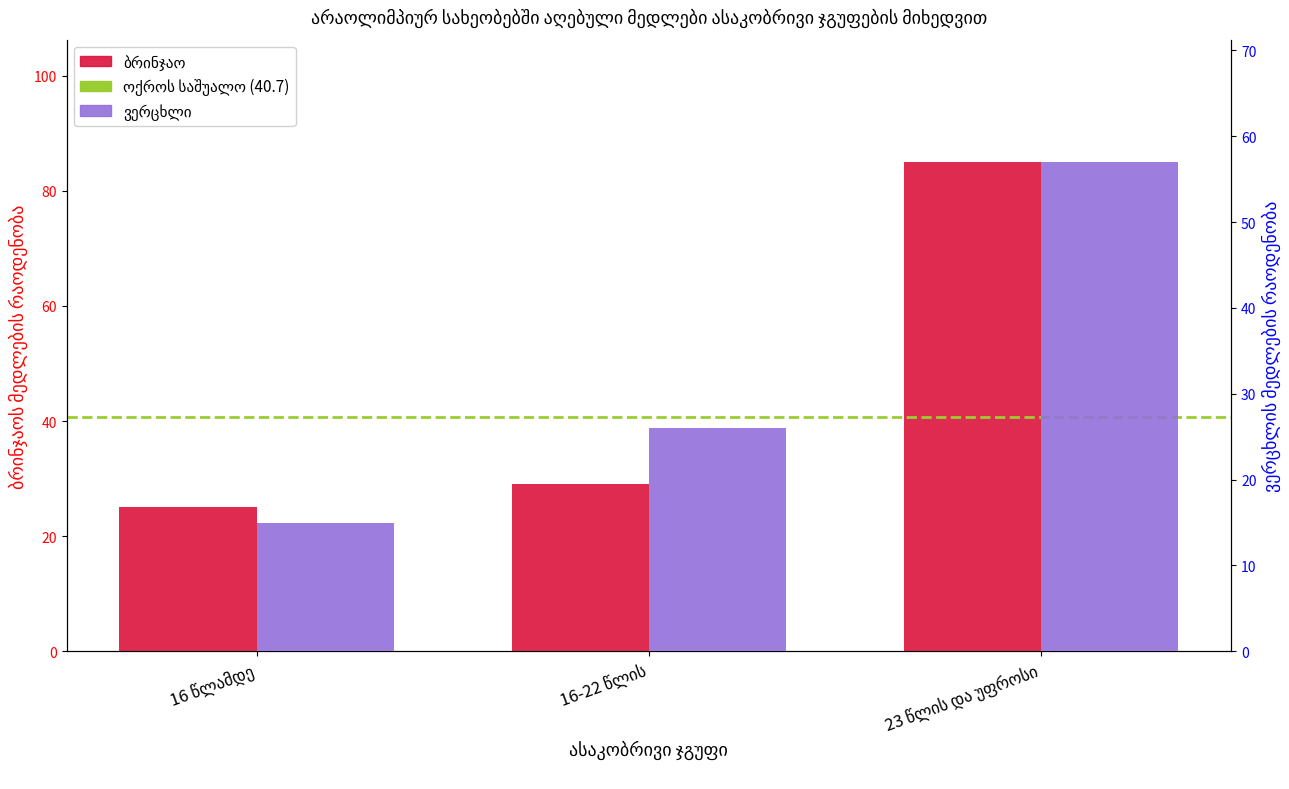

At which category is the sum across all series the highest?

23 წლის და უფროსი